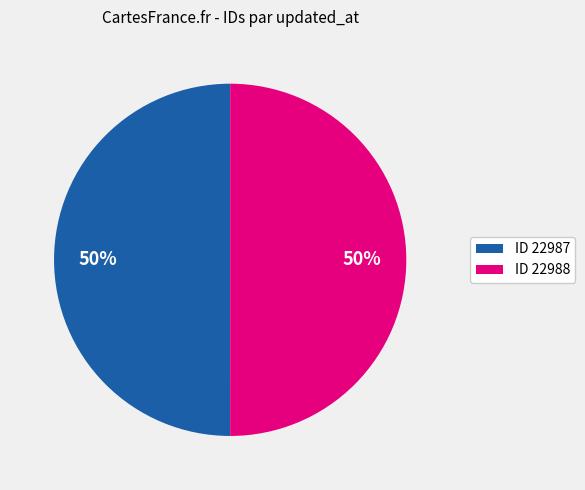

True or false: ID 22988 accounts for 58% of the total.

False